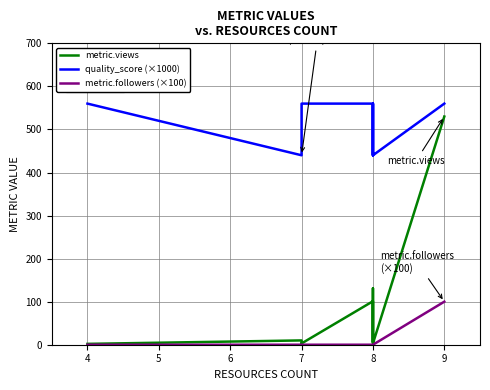

Between 8 and 7, which is larger?

7